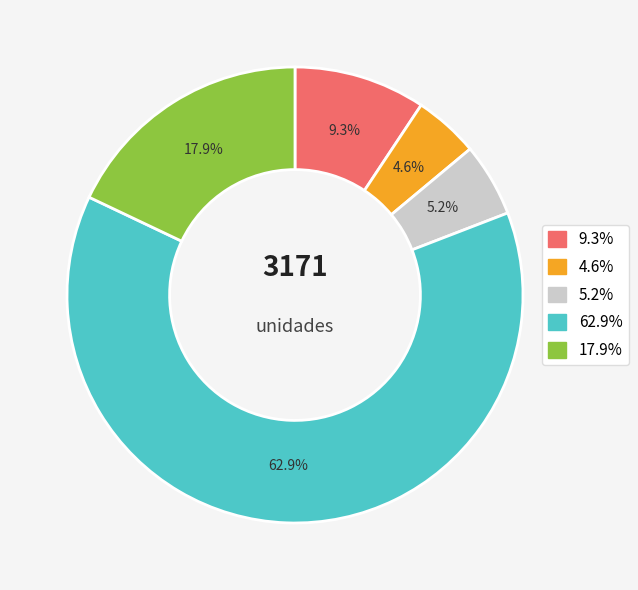

Is there a majority slice in this chart?

Yes